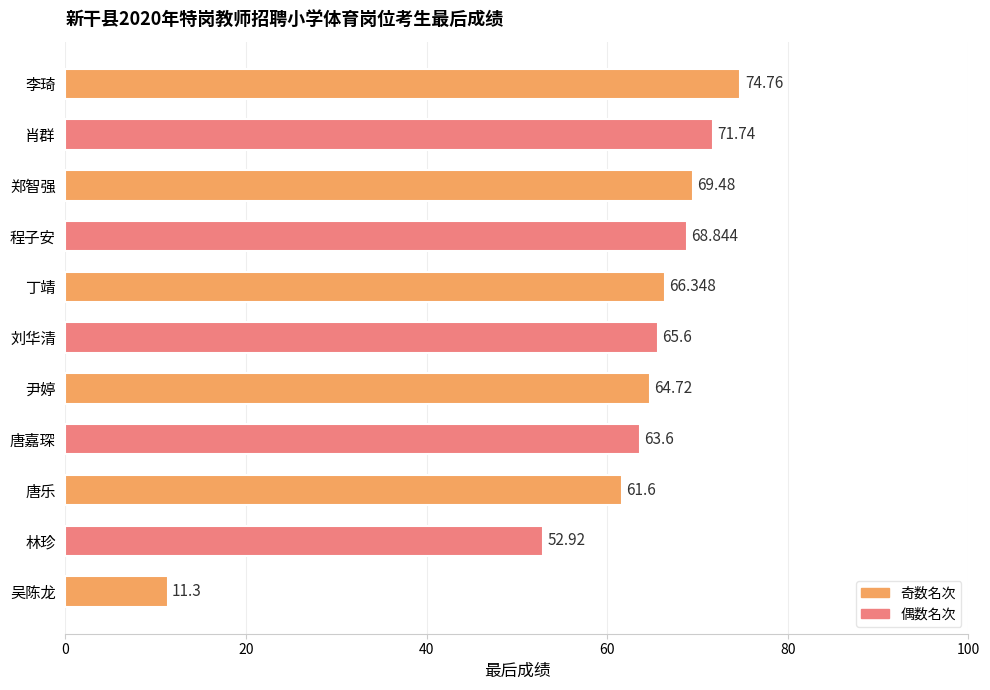

Which category has the highest value across all series?

李琦